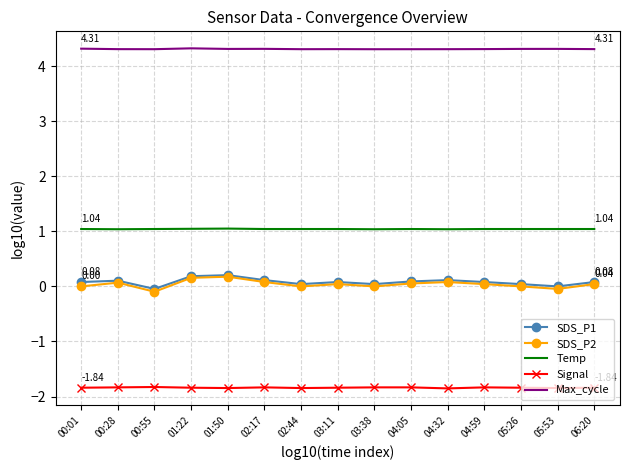

True or false: Signal has more than 1 points higher than both neighbors.

True